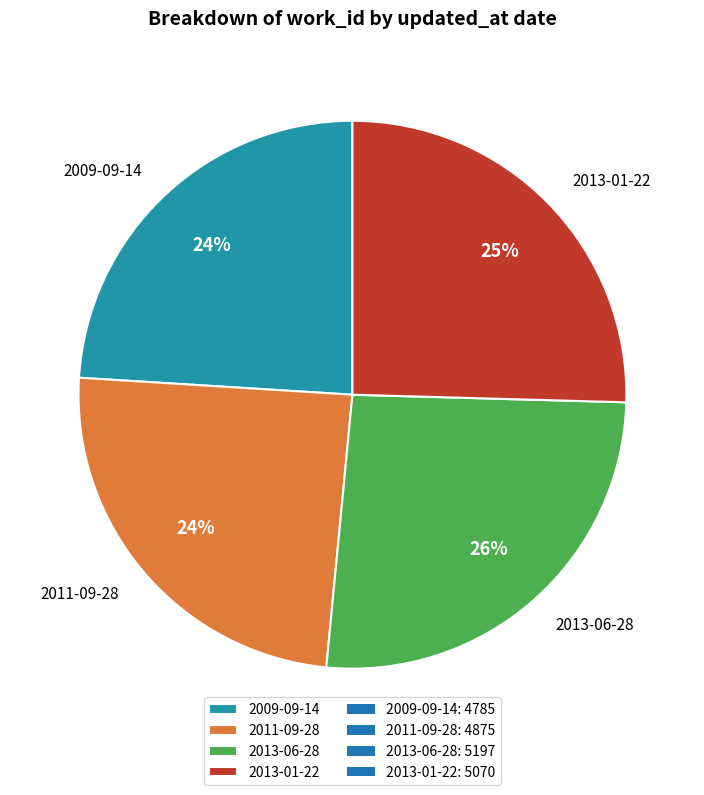

True or false: 2011-09-28 accounts for 36% of the total.

False